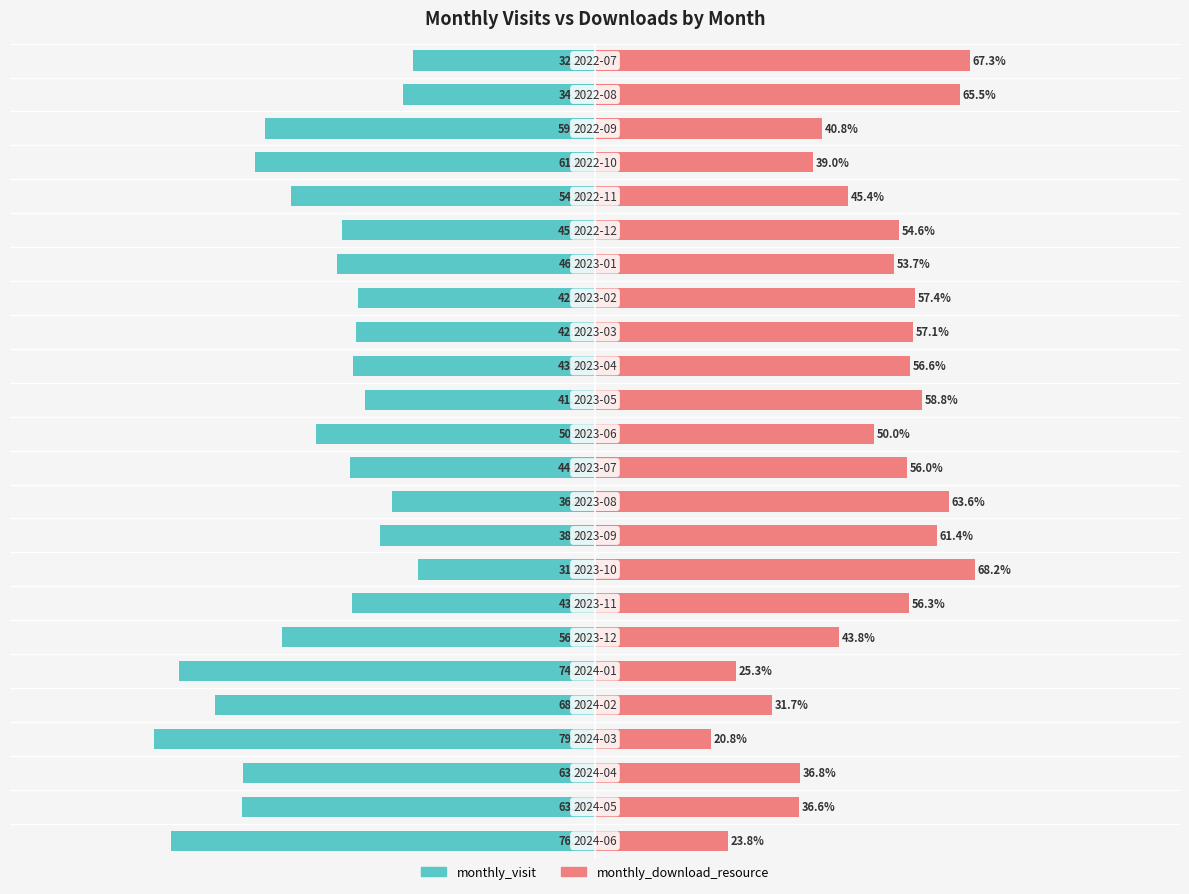

What are all the series names shown in the legend?

monthly_visit, monthly_download_resource